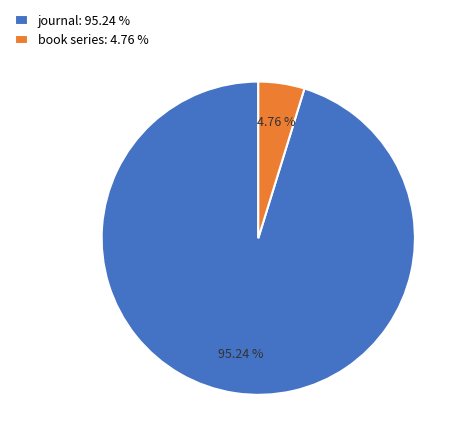

To the nearest percent, what is the average slice percentage?

50%